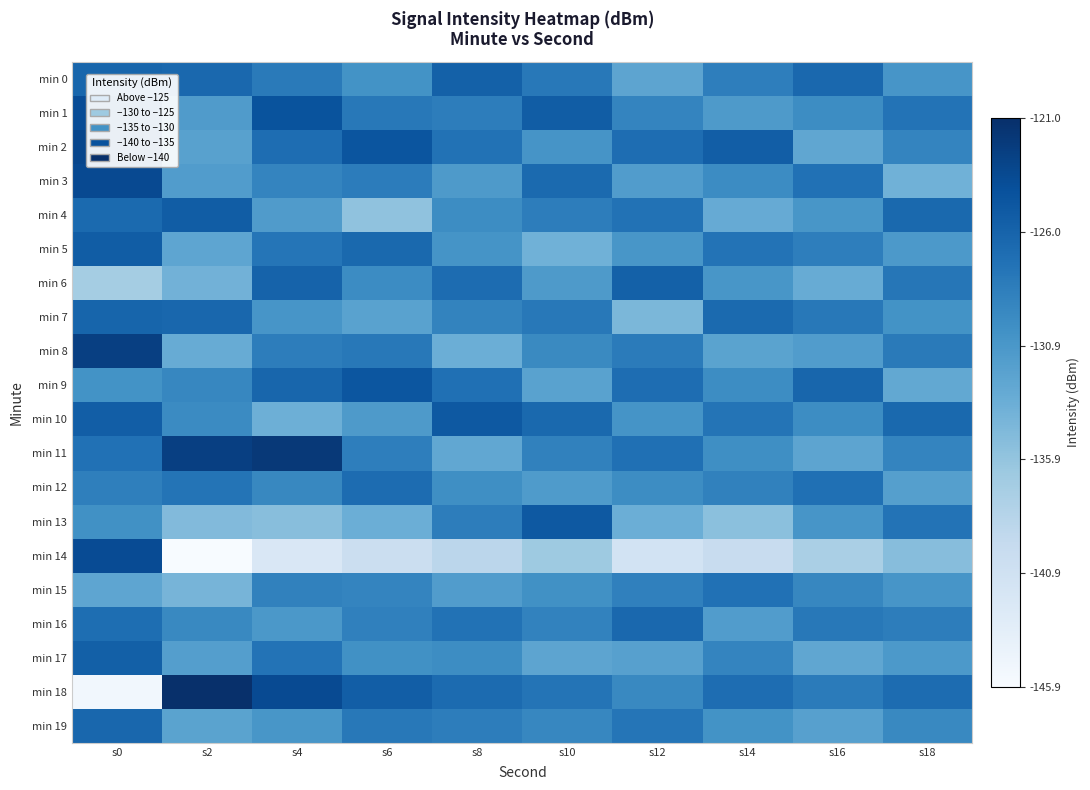

Rank the series at s4 from highest to lowest value.

min 11, min 18, min 1, min 6, min 9, min 2, min 17, min 5, min 0, min 8, min 15, min 3, min 12, min 7, min 19, min 16, min 4, min 10, min 13, min 14